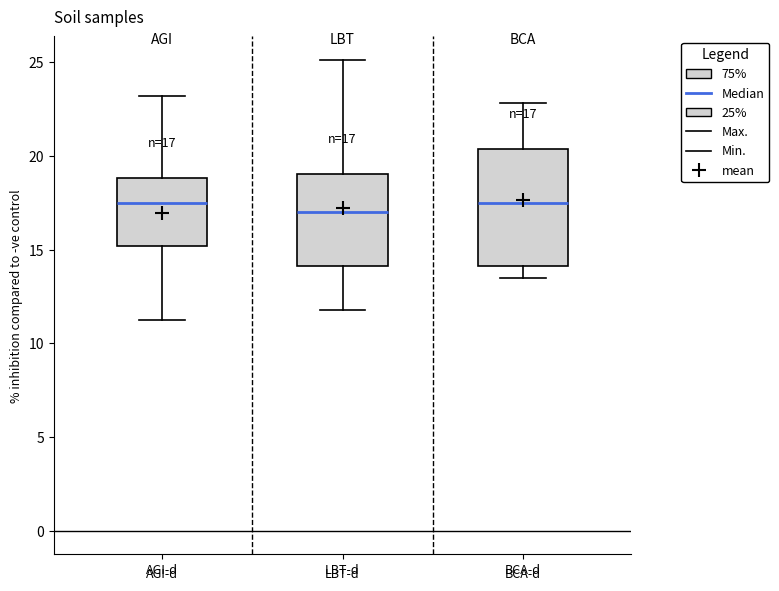

Comparing the boxes themselves (not the whiskers), which one is the tallest?

BCA-d